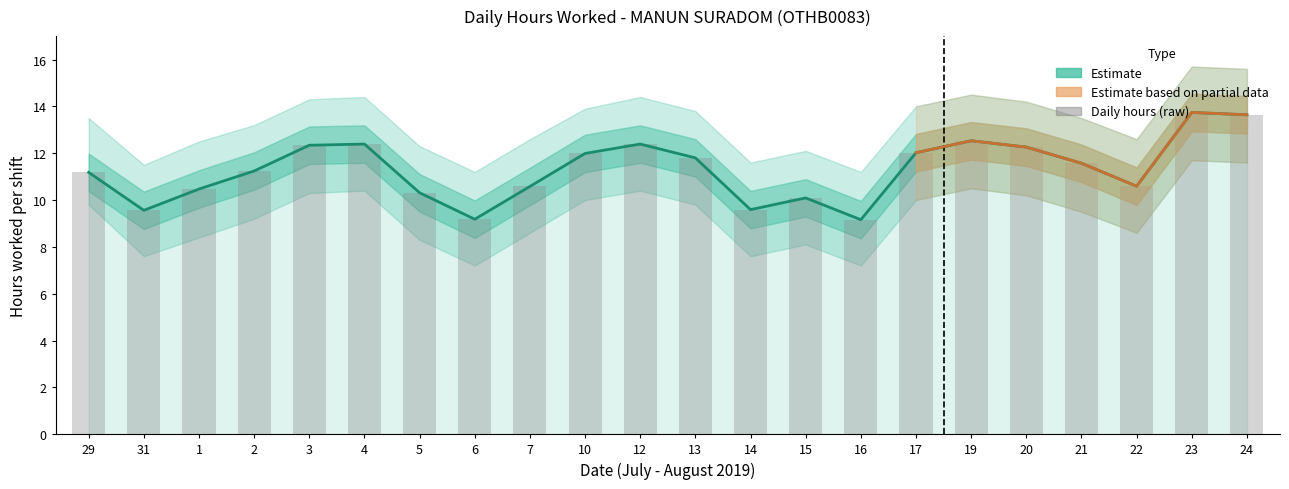

The value at 7 is 10.6. True or false?

True